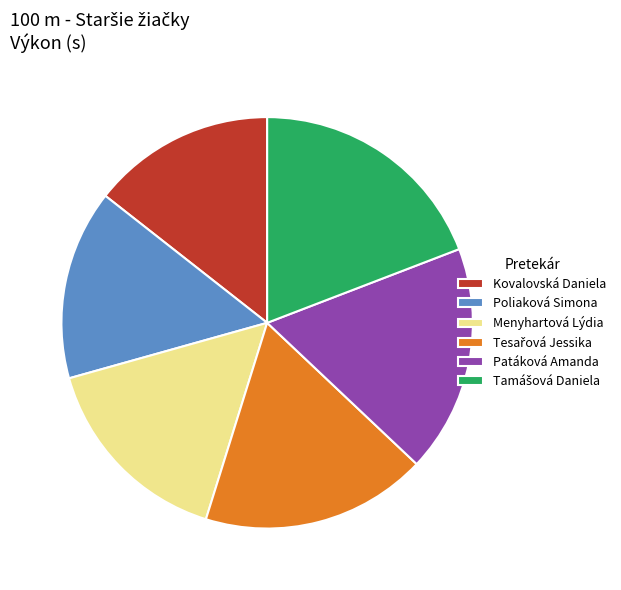

Between Poliaková Simona and Kovalovská Daniela, which is larger?

Poliaková Simona